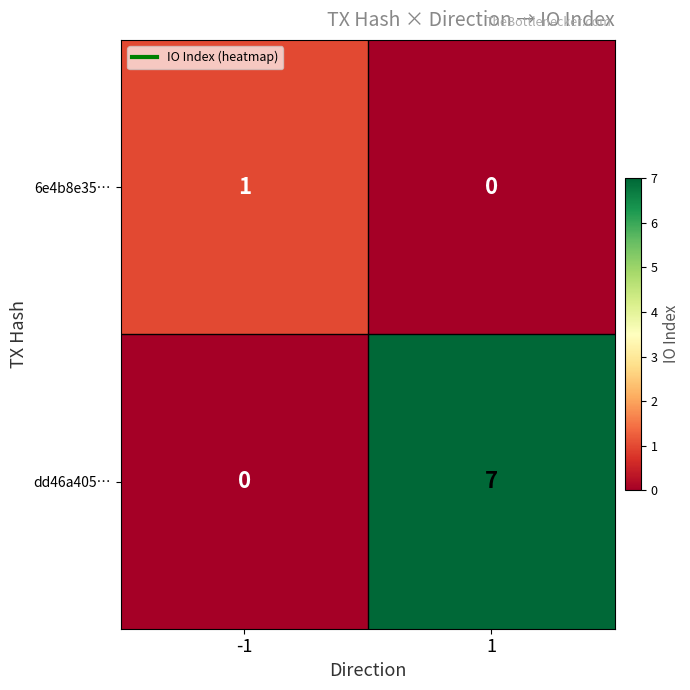

Which series has the widest spread of values?

dd46a405…